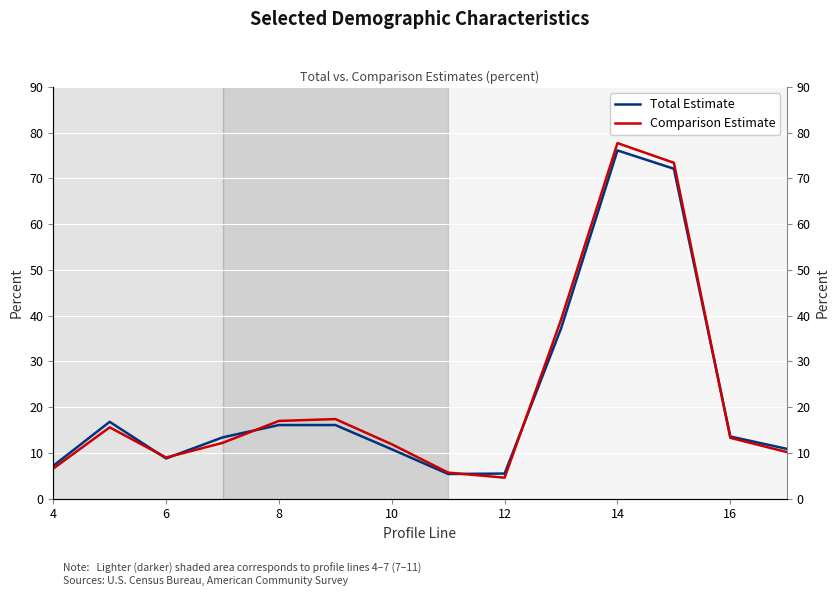

How many interior local peaks does the Comparison Estimate series have?

3